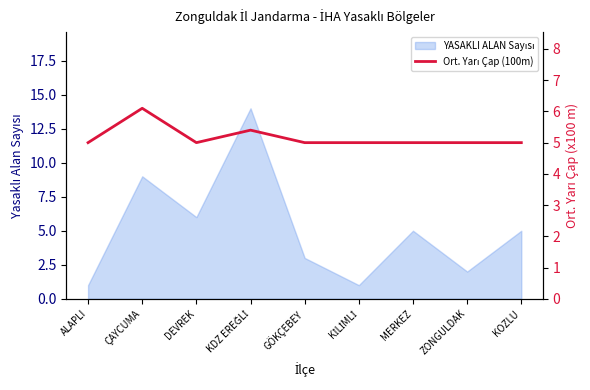

What is the value of the 4th point from the left?

5.4